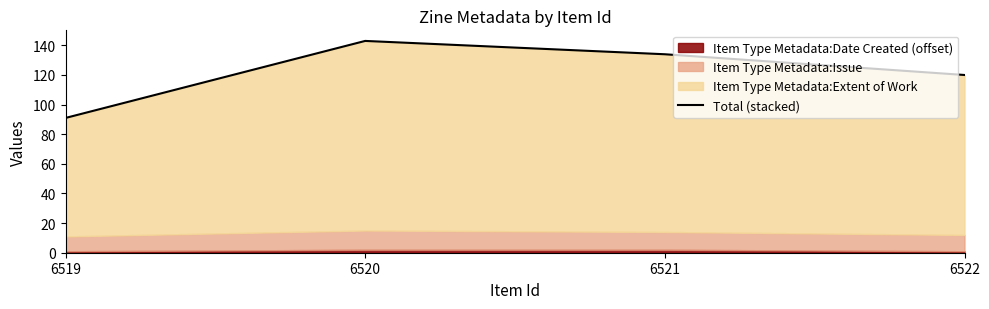

Reading right to left, transcribe all the data shown in this chart.

6522=120	6521=134	6520=143	6519=91